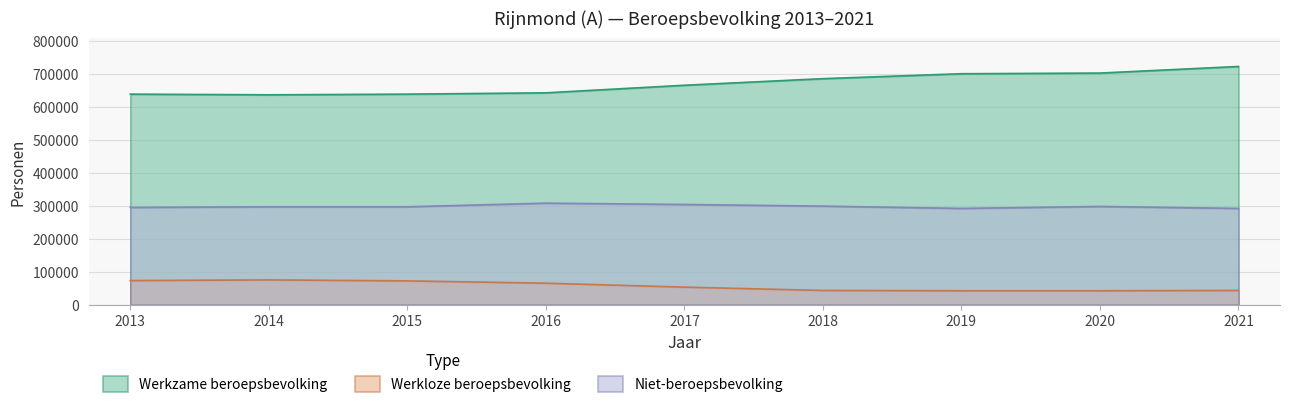

Reading left to right, list all the values displayed in this chart.

Werkzame beroepsbevolking: 2013=639000	2014=637000	2015=639000	2016=643000	2017=666000	2018=686000	2019=701000	2020=703000	2021=723000
Werkloze beroepsbevolking: 2013=73000	2014=75000	2015=72000	2016=65000	2017=53000	2018=43000	2019=42000	2020=42000	2021=43000
Niet-beroepsbevolking: 2013=295000	2014=297000	2015=297000	2016=308000	2017=304000	2018=299000	2019=292000	2020=298000	2021=292000